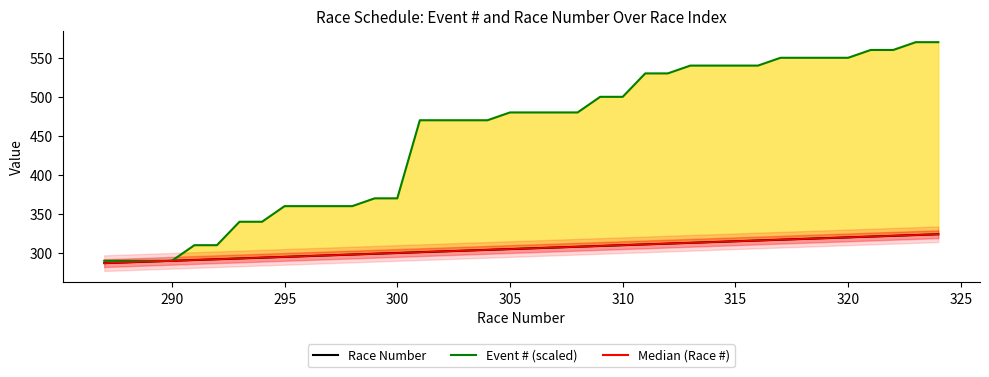

How many lines are shown in the chart?

3